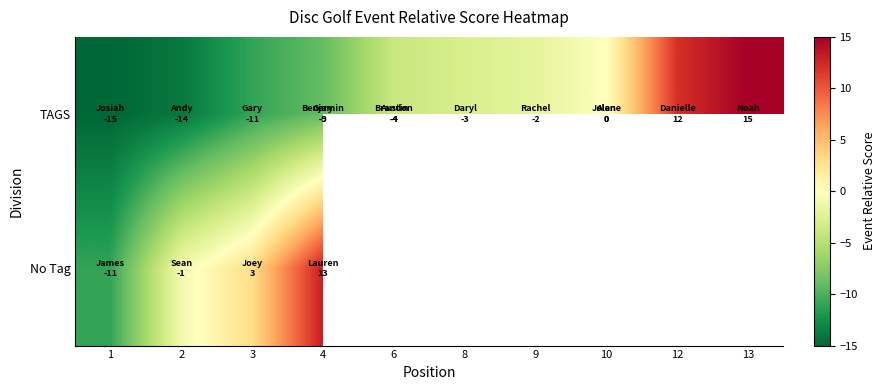

Between 9 and 8, which is larger?

9